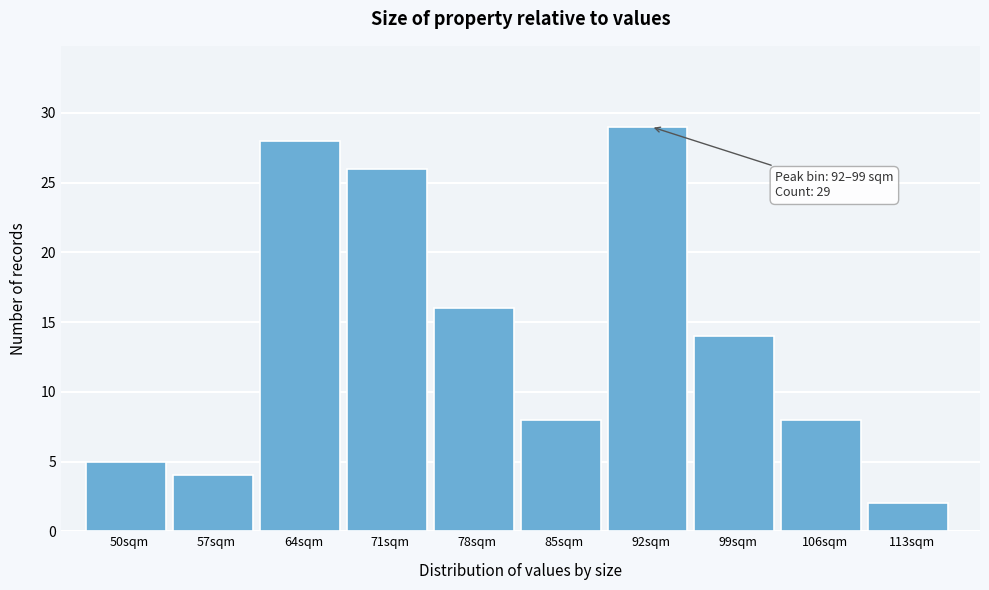

Reading right to left, extract all data points from this chart.

113sqm=2	106sqm=8	99sqm=14	92sqm=29	85sqm=8	78sqm=16	71sqm=26	64sqm=28	57sqm=4	50sqm=5